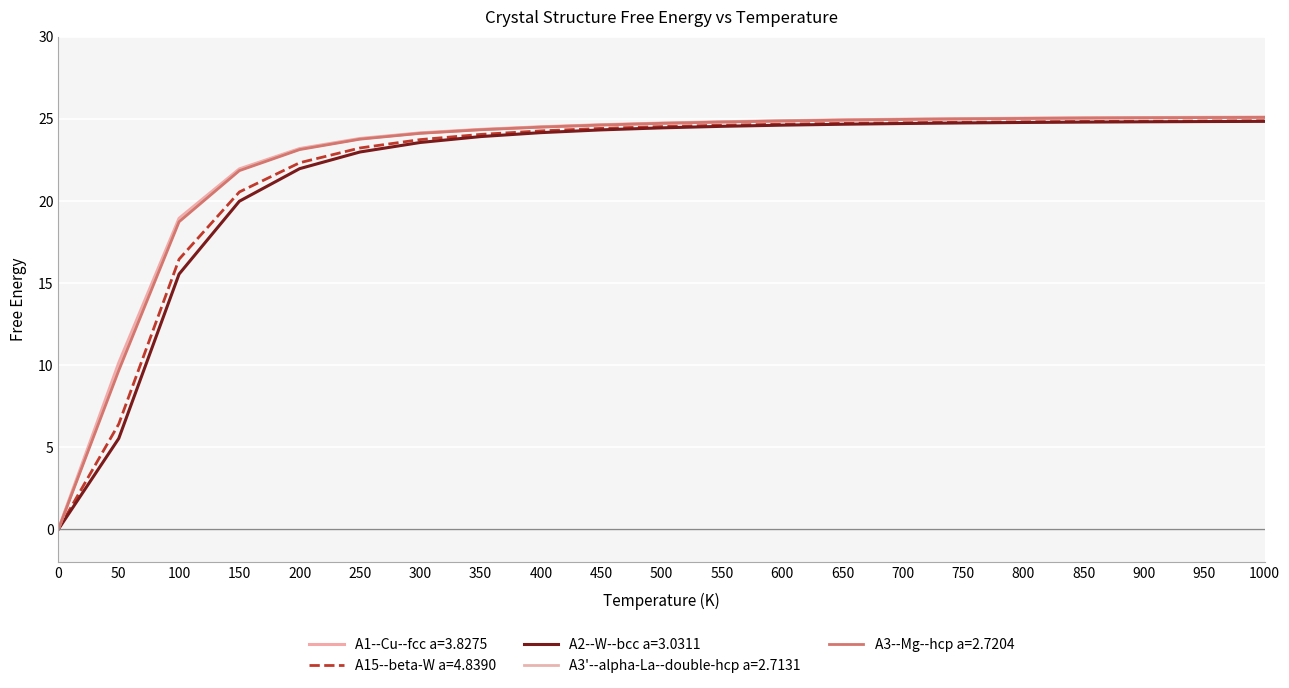

Is it true that A3'--alpha-La--double-hcp a=2.7131 equals 7.7 at 550?

False